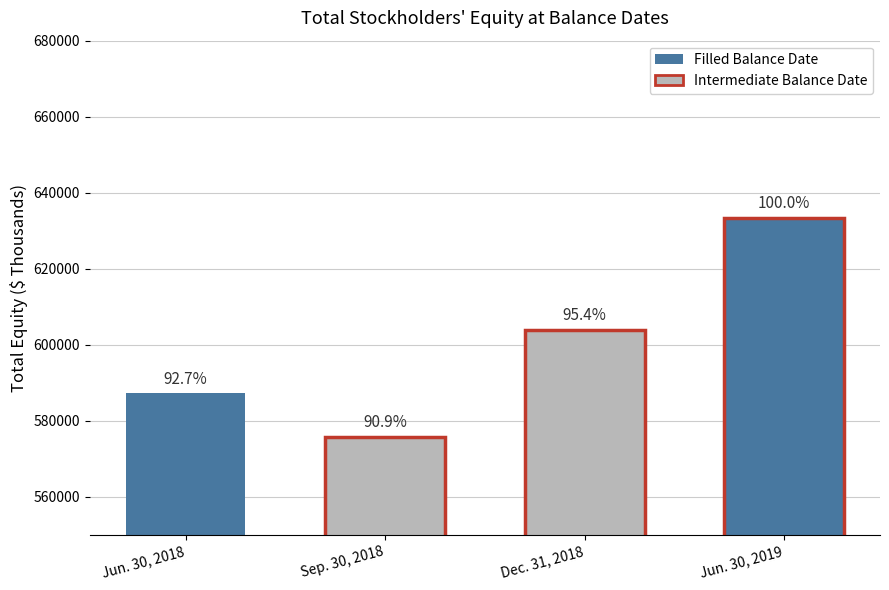

The chart shows a value of 633365 at Jun. 30, 2019. True or false?

True